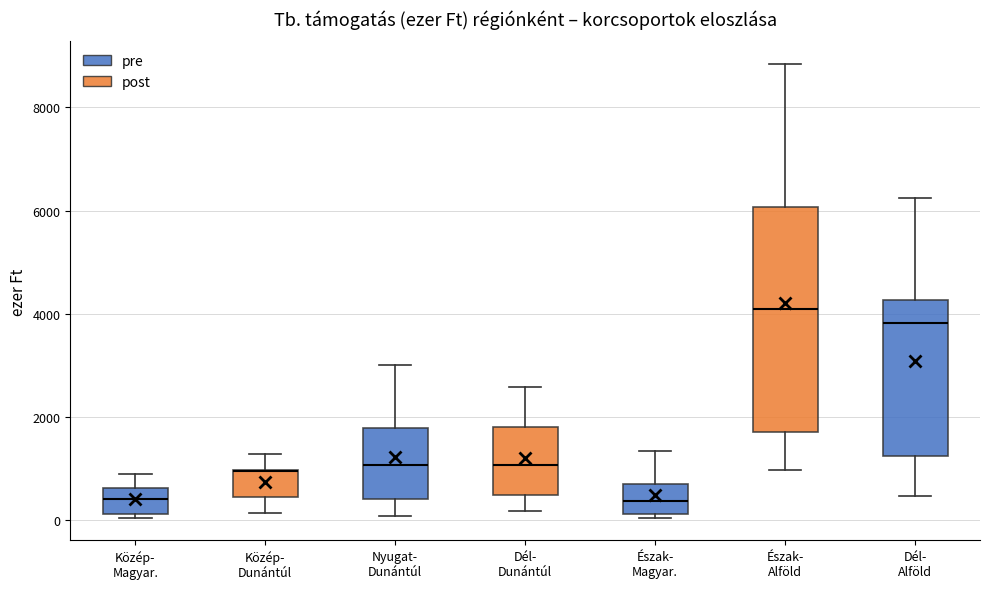

Reading left to right, read every box against the y-axis: the position of its median line, the range the box covers, and the ends of its whiskers. The values are not printed on the chart, so give them approximately, as read against the axis.

Közép- Magyar.: median 400, box 200 to 600, whiskers 0 to 800
Közép- Dunántúl: median 1000 (drawn on the box's upper edge), box 400 to 1000, whiskers 200 to 1200
Nyugat- Dunántúl: median 1000, box 400 to 1800, whiskers 0 to 3000
Dél- Dunántúl: median 1000, box 400 to 1800, whiskers 200 to 2600
Észak- Magyar.: median 400, box 200 to 800, whiskers 0 to 1400
Észak- Alföld: median 4000, box 1800 to 6000, whiskers 1000 to 8800
Dél- Alföld: median 3800, box 1200 to 4200, whiskers 400 to 6200